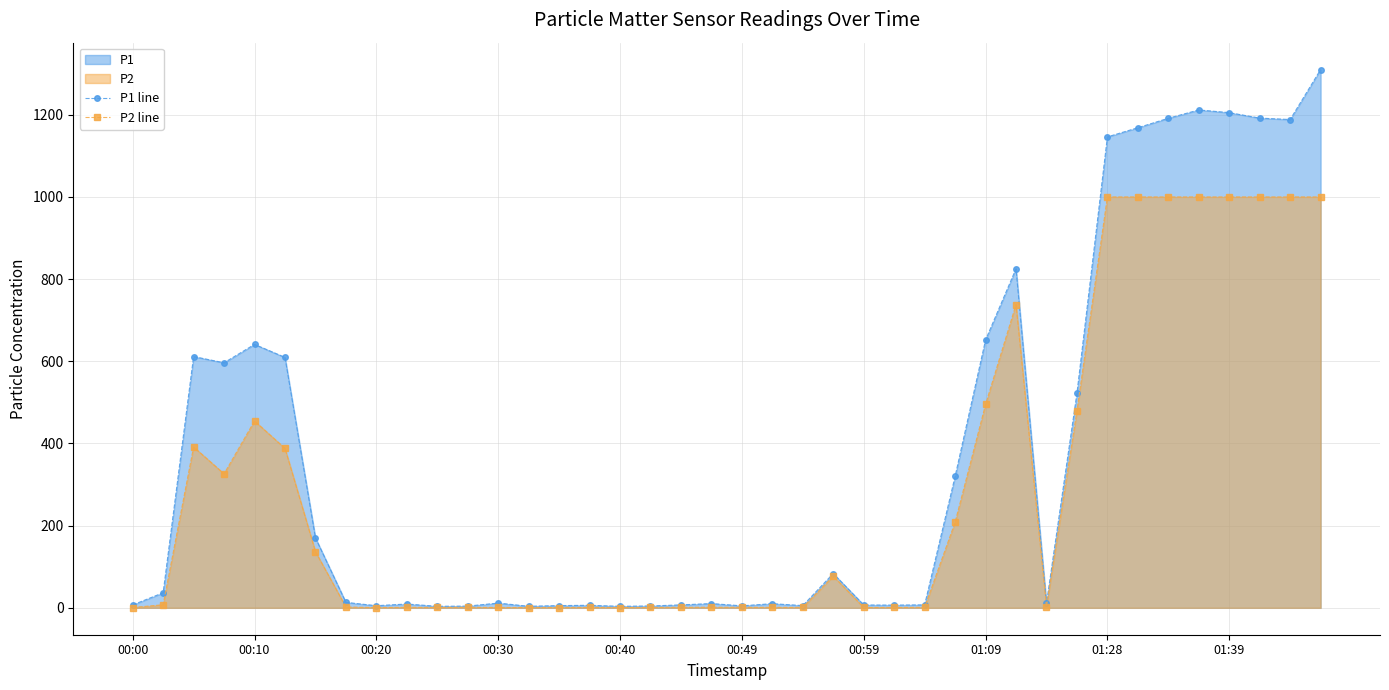

Is it true that P1 line equals 11.5 at 00:30?

True